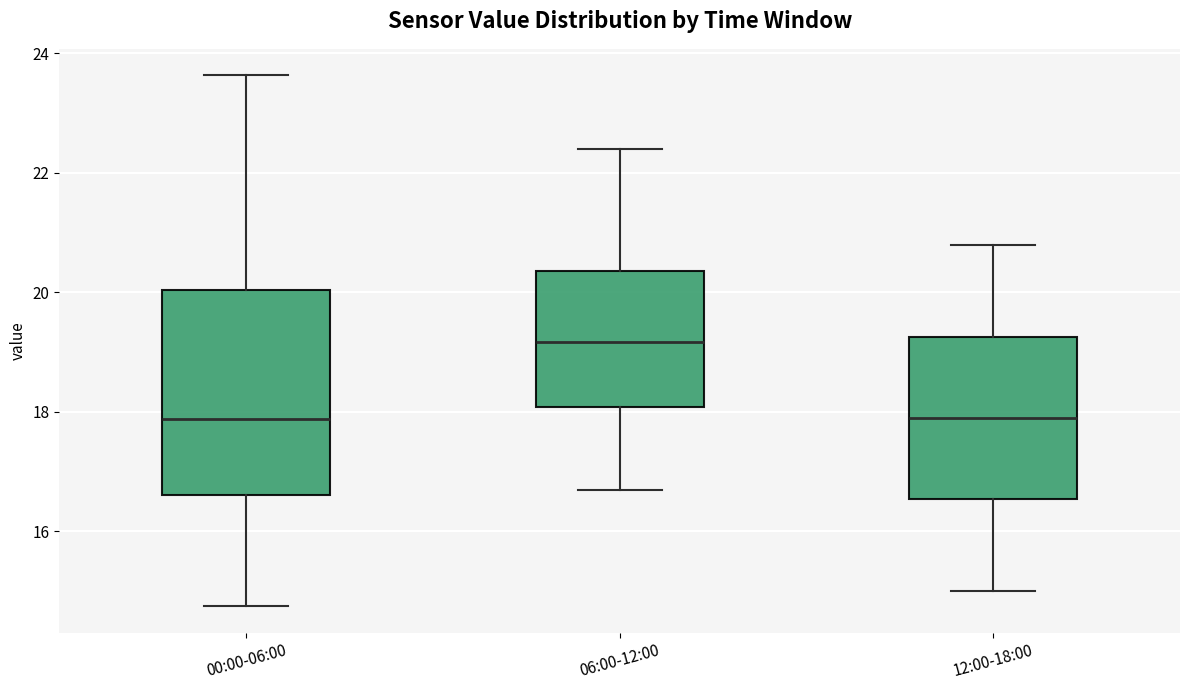

Which box is the tallest, from its lower edge to its upper edge?

00:00-06:00